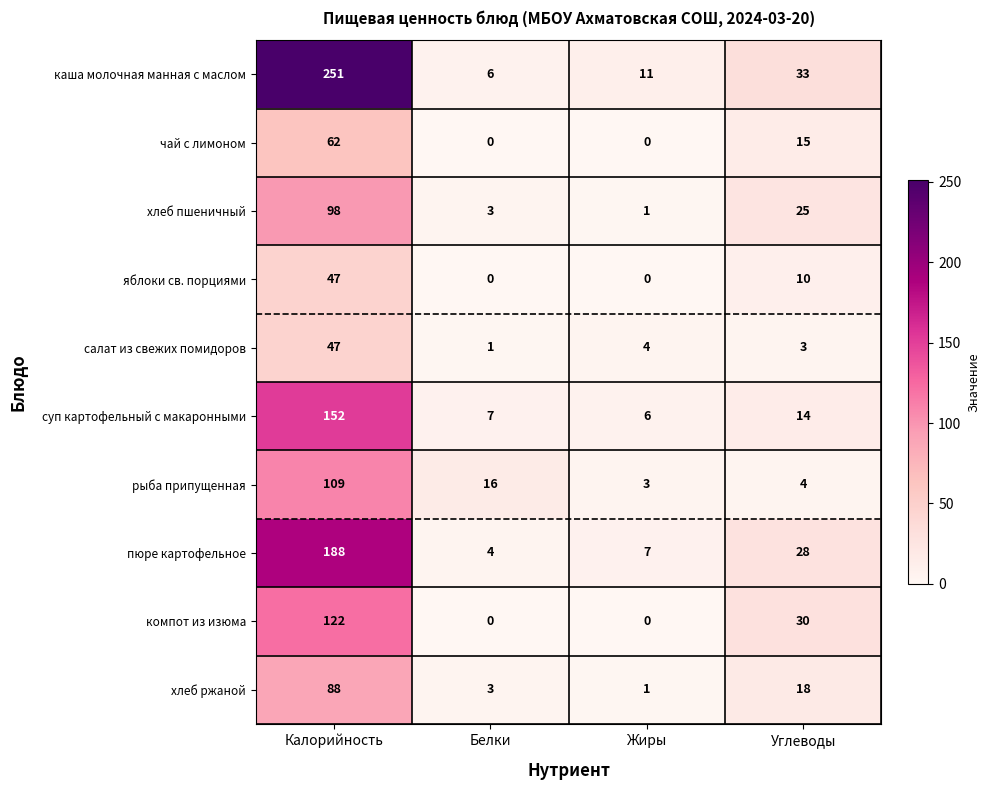

What is the maximum value shown in the chart?

251